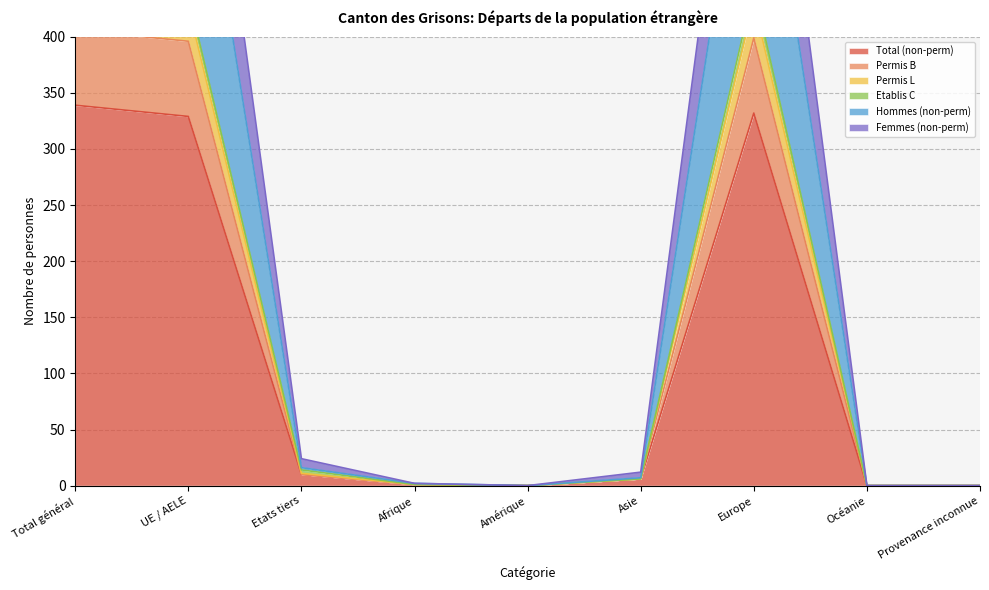

At which category does Permis B reach its first local valley?

Amérique